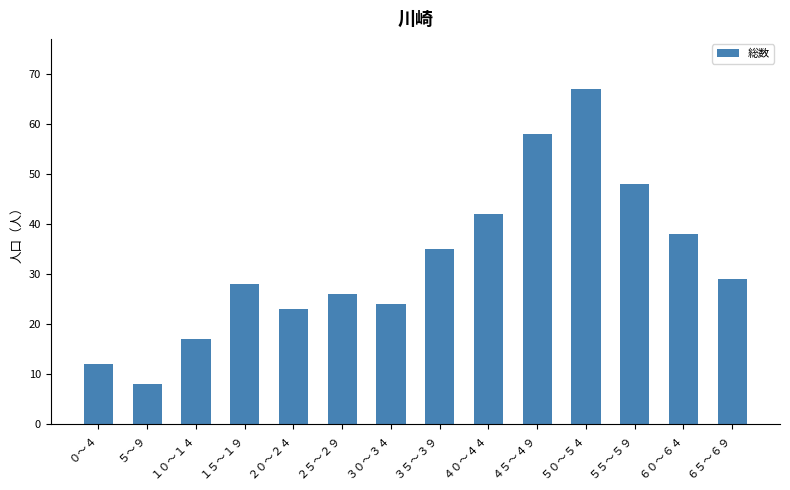

What is the label of the 4th bar from the left?

１５～１９